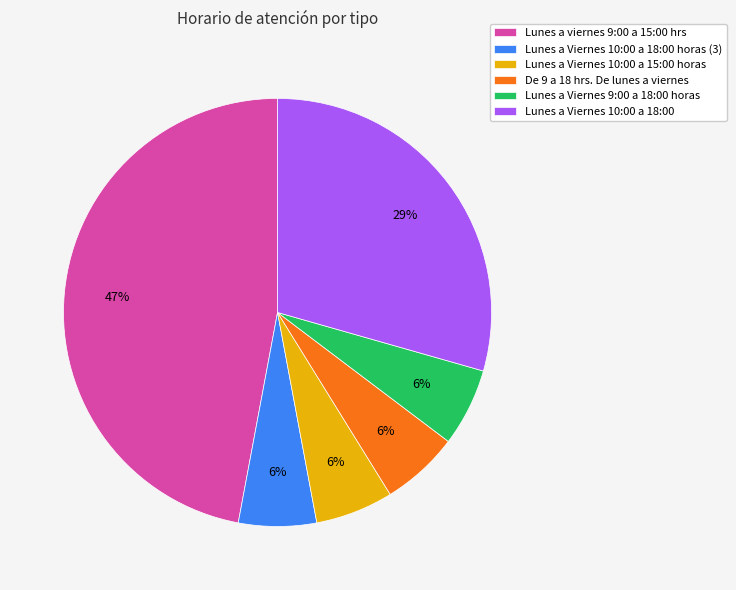

True or false: Lunes a Viernes 10:00 a 18:00 accounts for 29% of the total.

True